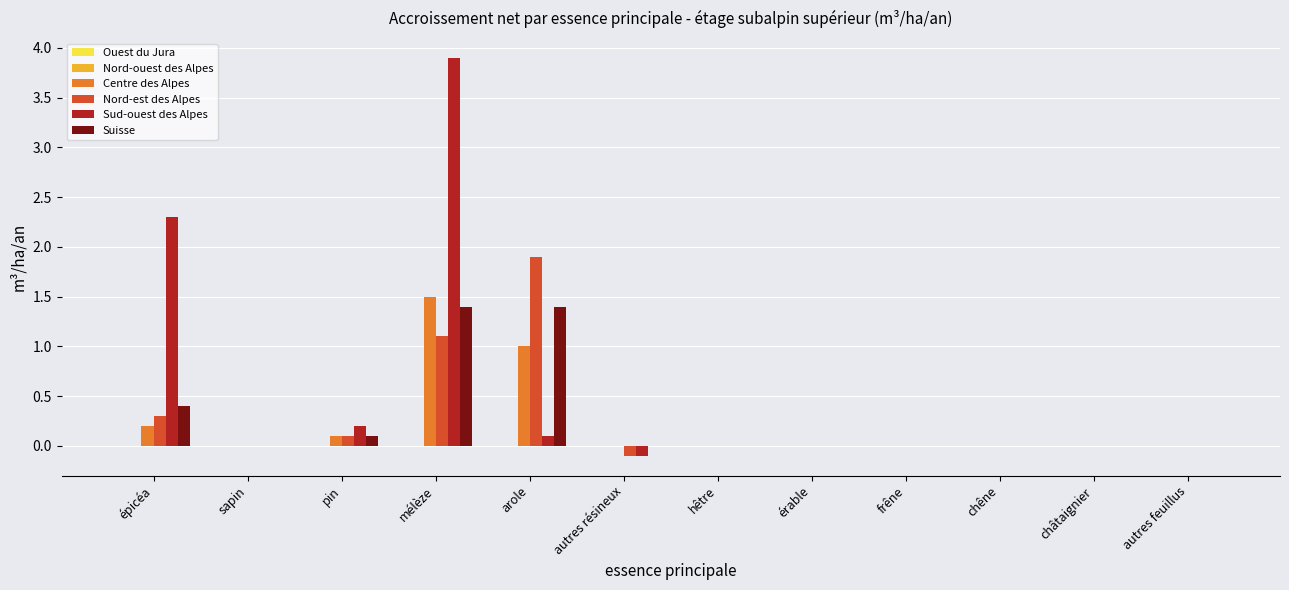

What is the sum of all Nord-est des Alpes values?

3.3